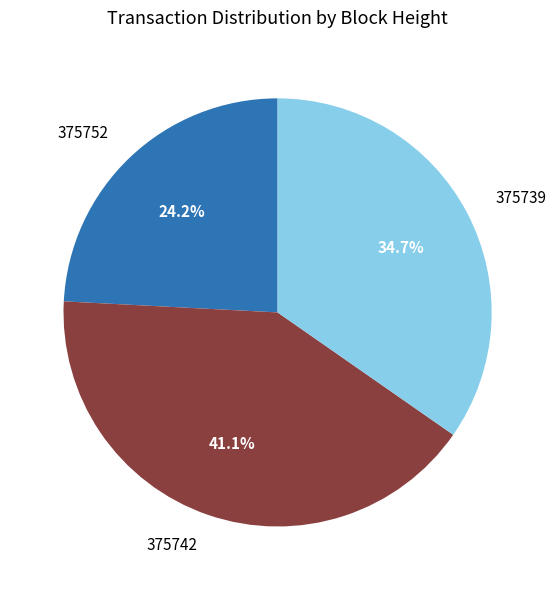

To the nearest percent, what percentage of the pie is 375739?

35%